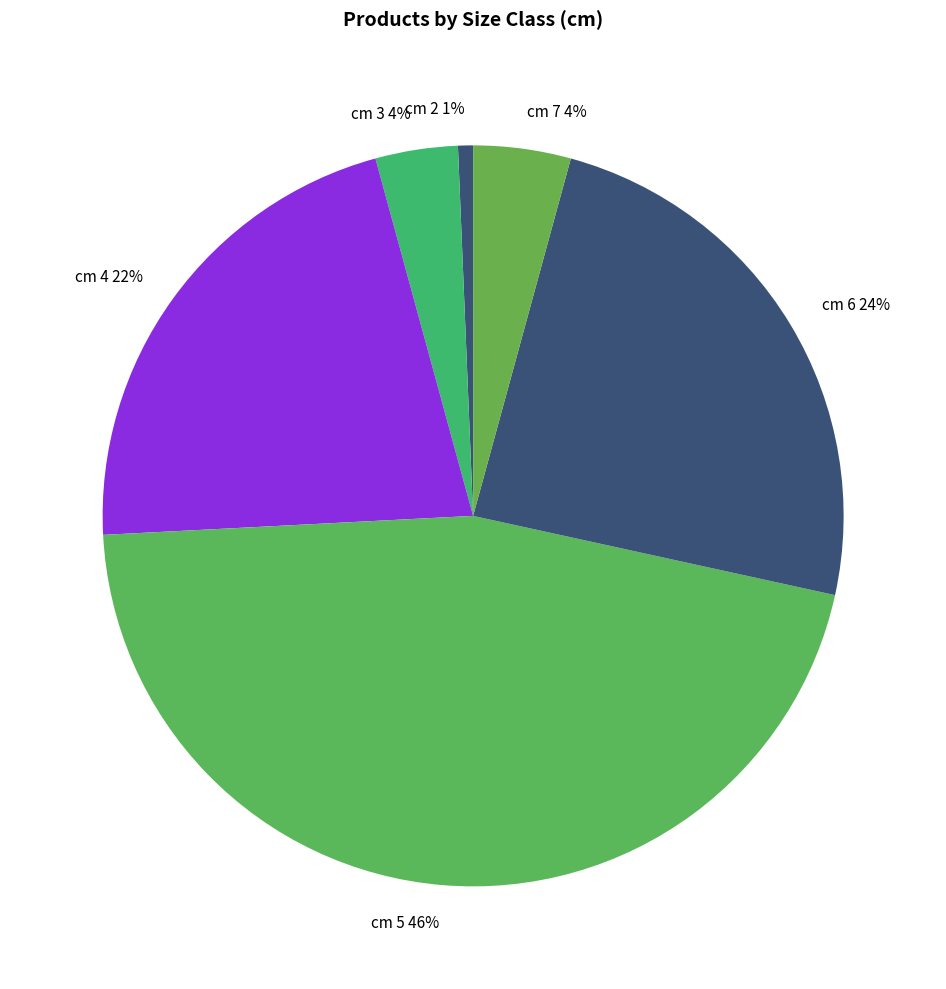

To the nearest percent, what percentage of the pie is cm 2?

1%